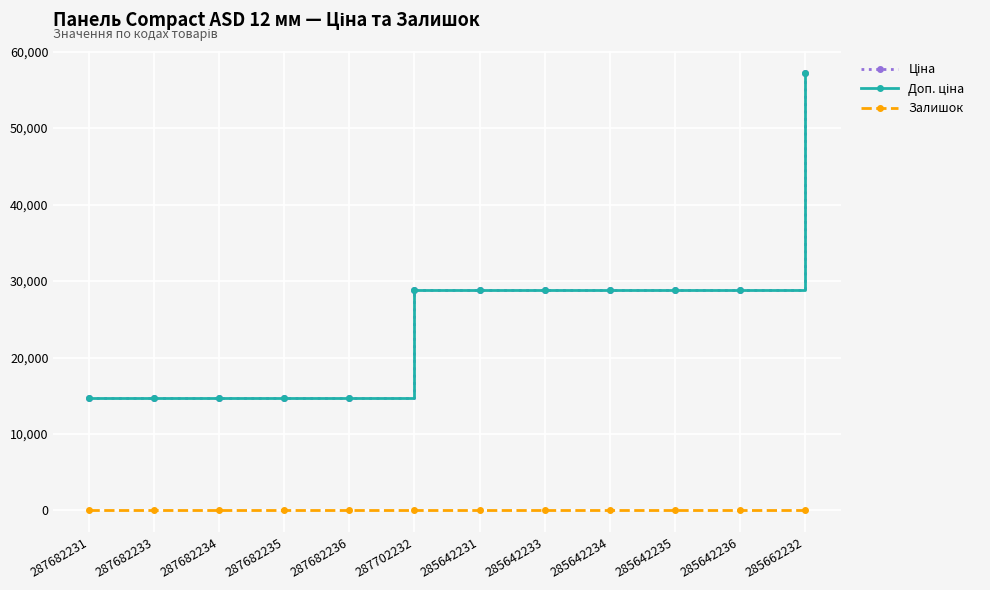

What is the difference between the maximum and second lowest values in the Залишок series?

18.0